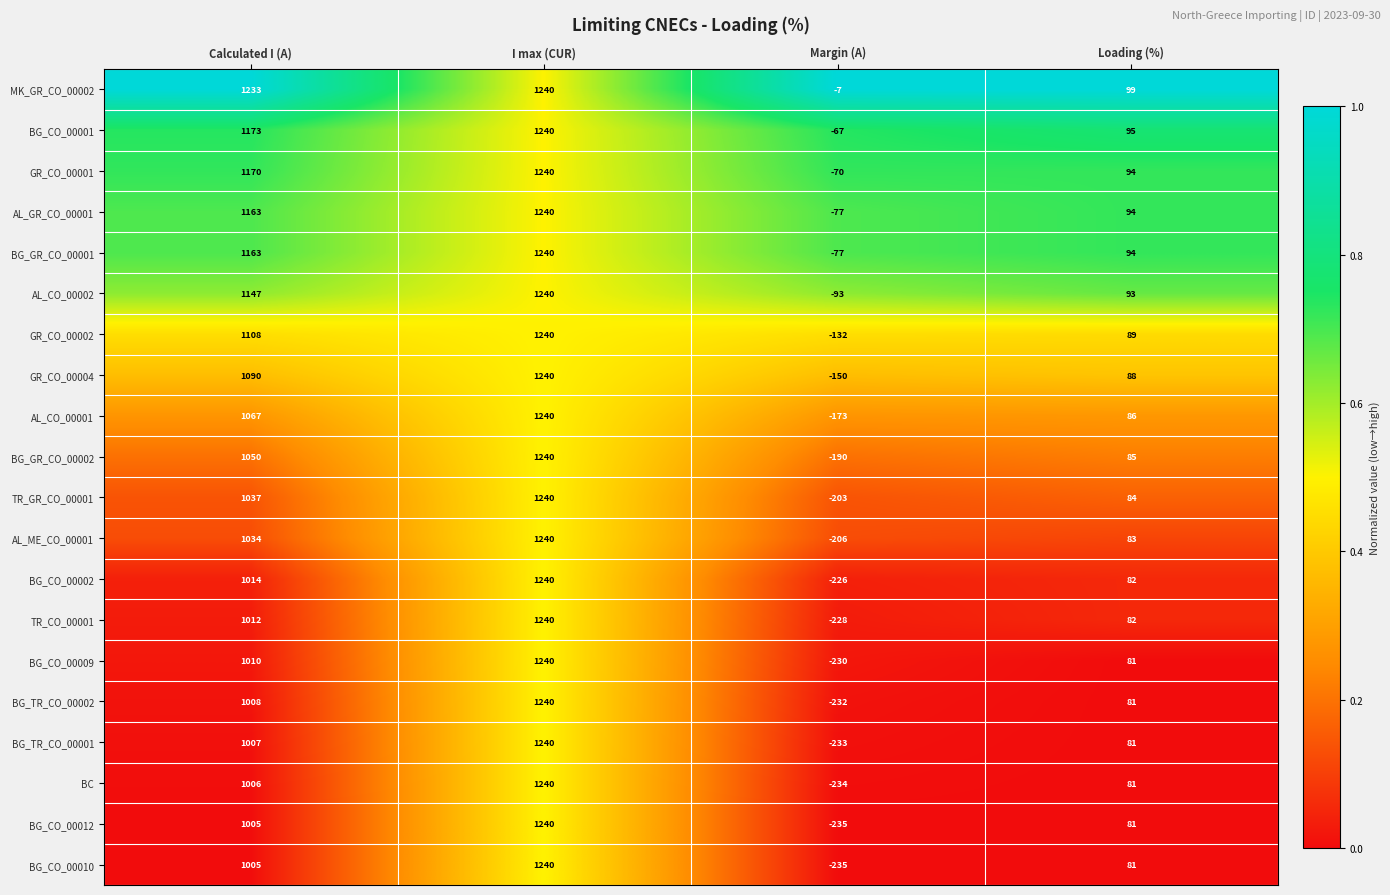

At how many categories does at least one series exceed 0?

3